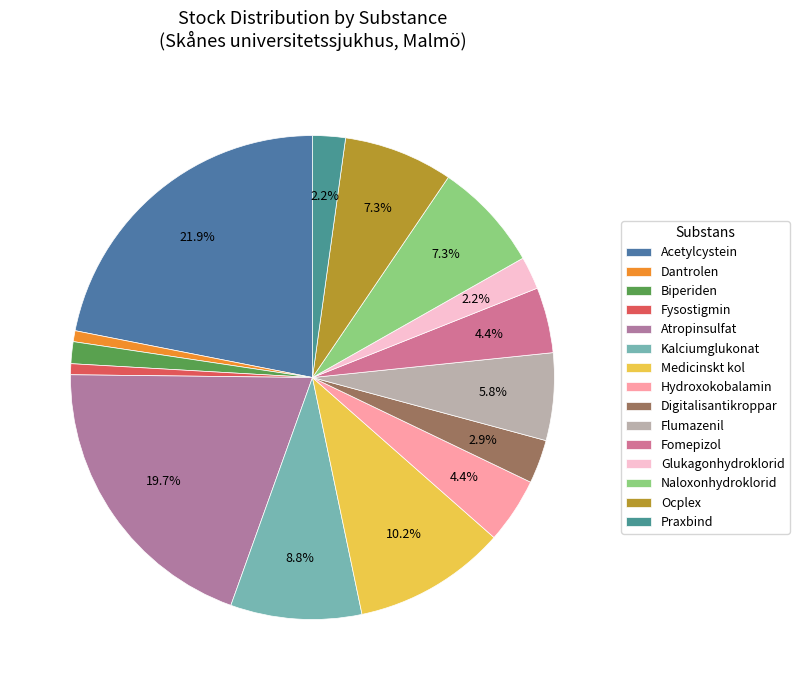

What is the smallest slice in the pie chart?

Dantrolen